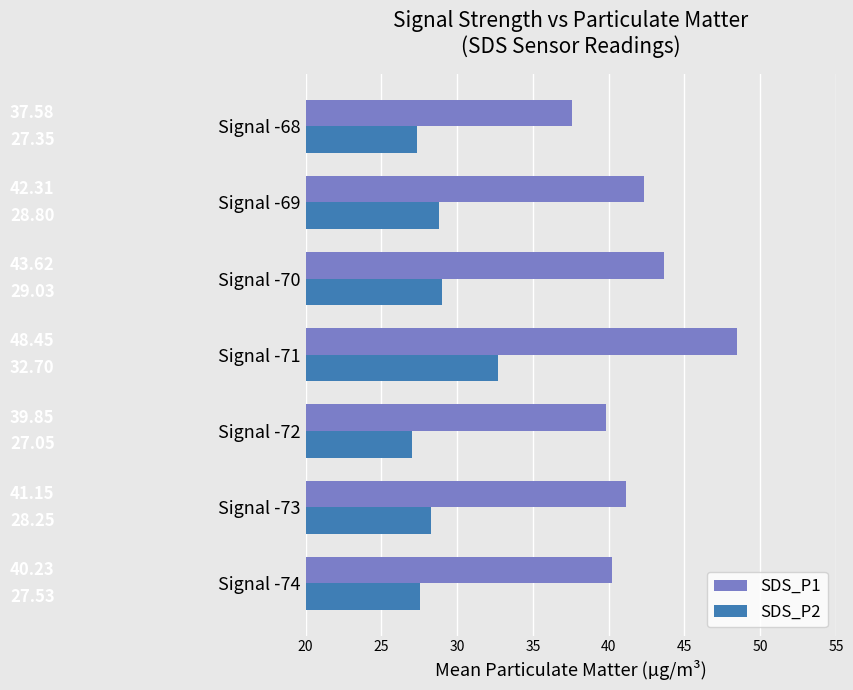

Between Signal -73 and Signal -71, which series saw the biggest shift?

SDS_P1